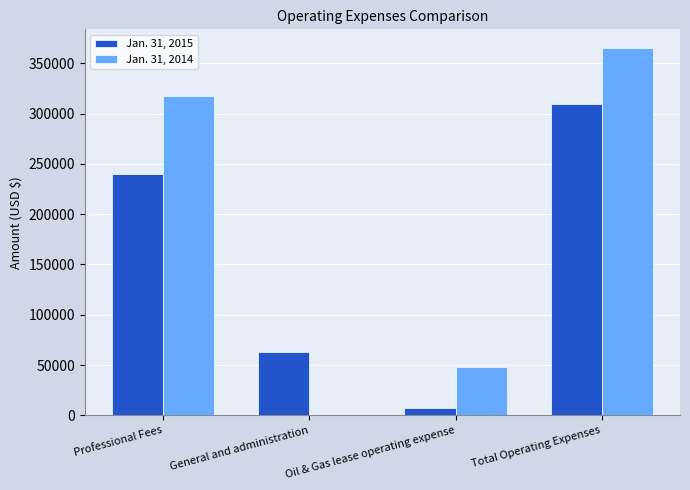

Does the chart contain stacked bars?

No